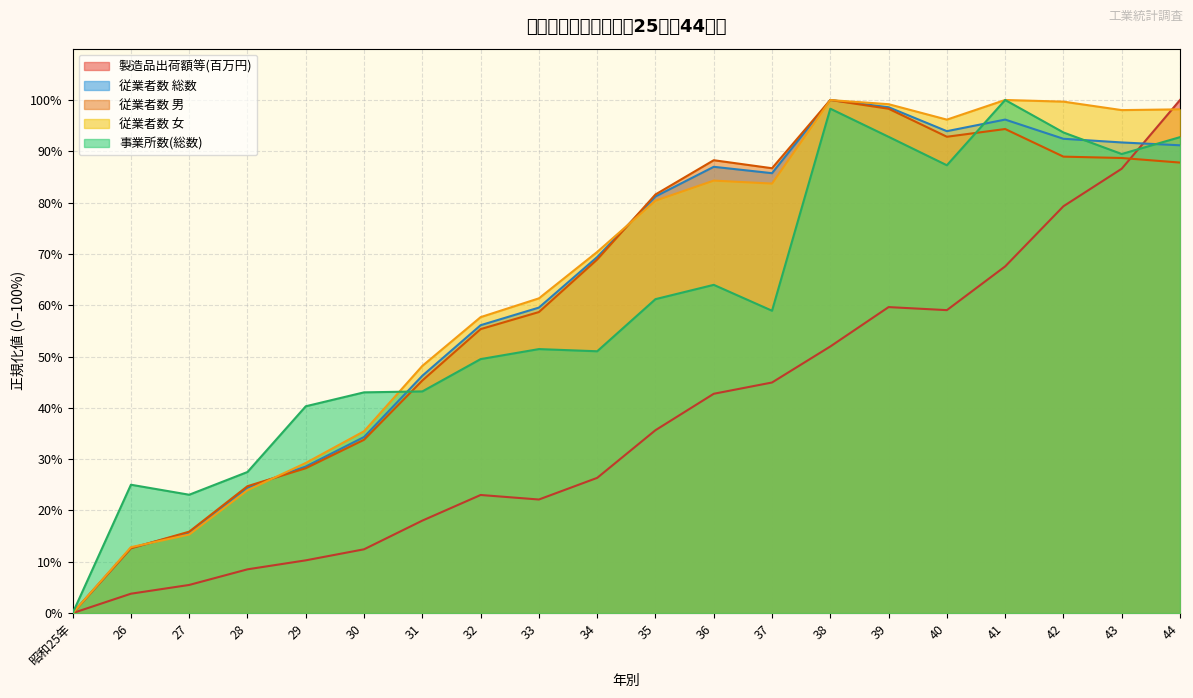

True or false: 従業者数 総数 has more than 1 points higher than both neighbors.

True